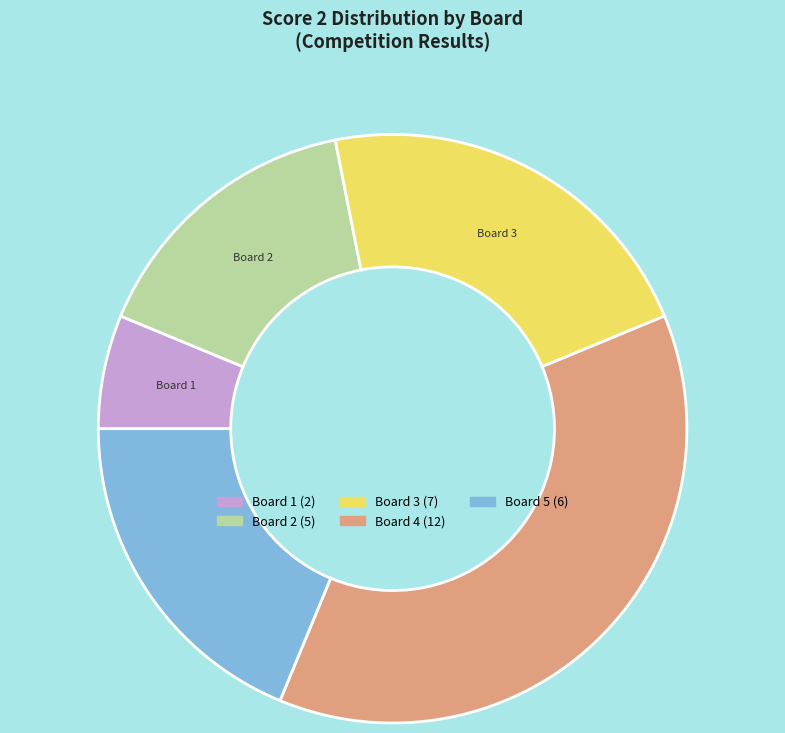

Does any single category account for the majority?

No